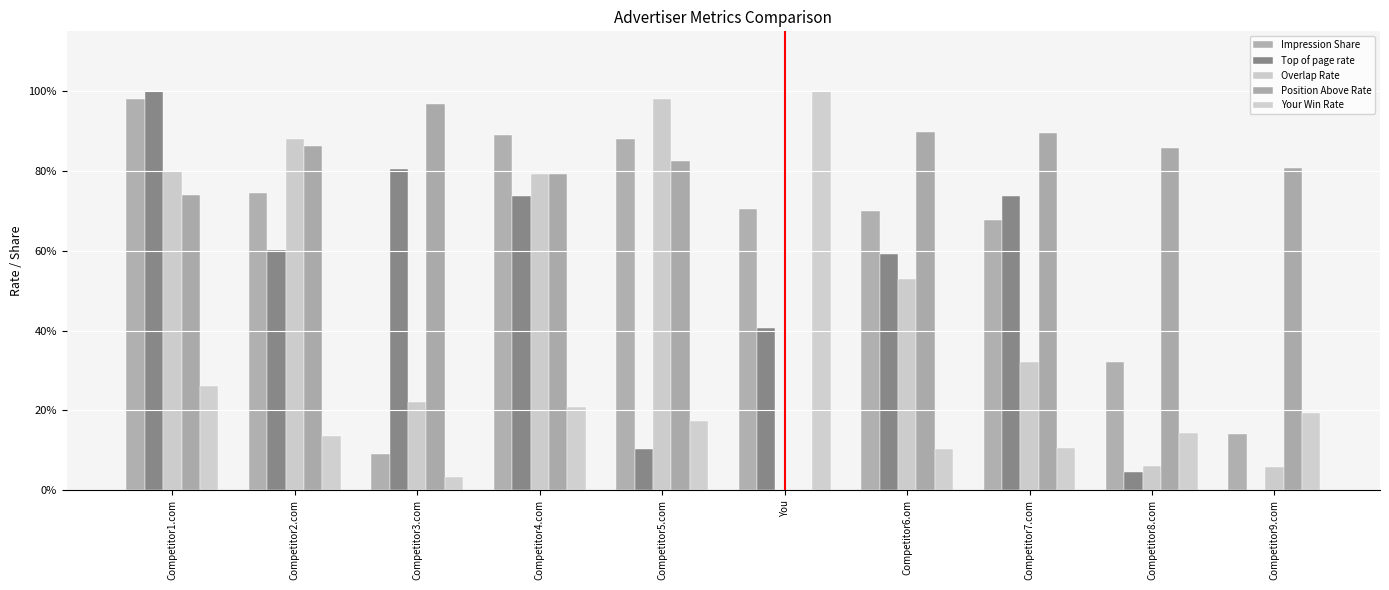

List the labels in order of Your Win Rate value, smallest first.

Competitor3.com, Competitor6.om, Competitor7.com, Competitor2.com, Competitor8.com, Competitor5.com, Competitor9.com, Competitor4.com, Competitor1.com, You